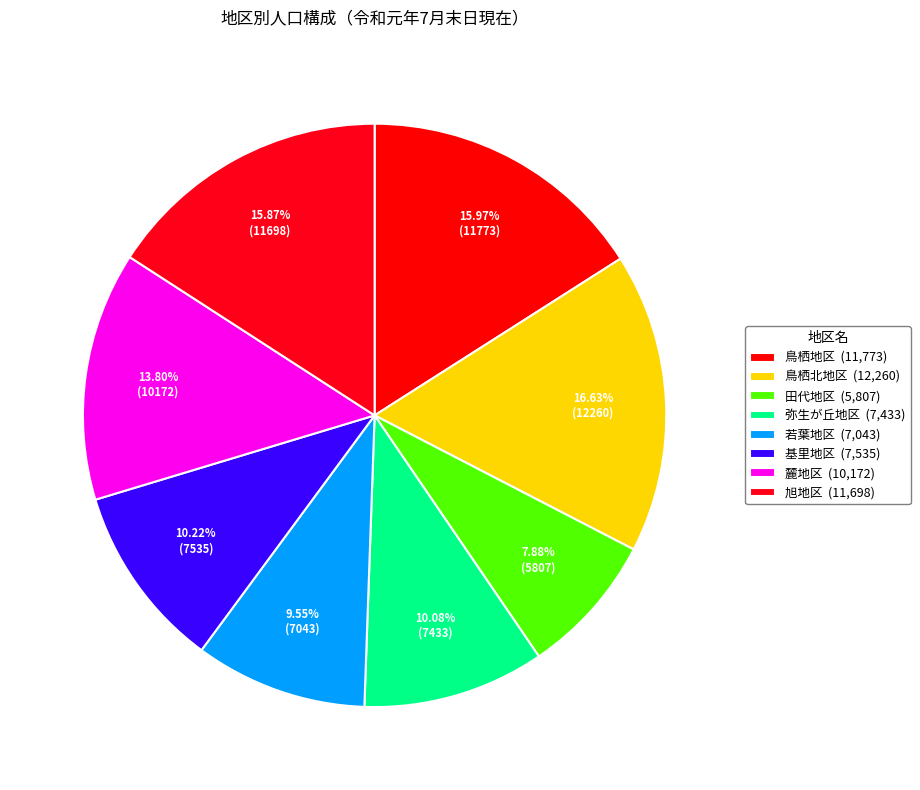

What portion of the pie excludes 鳥栖地区?

84.0%